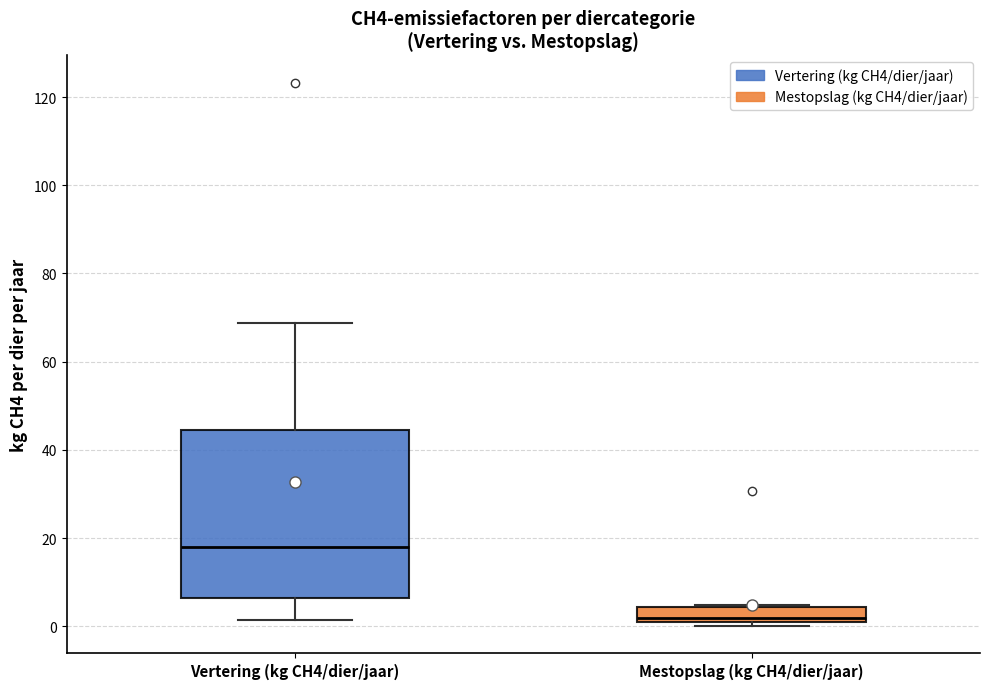

Reading left to right, transcribe this box plot: for each box, give where its median line is, the range the box spans, and where its two whiskers end, as read against the y-axis. The values are not printed on the chart, so give them approximately, as read against the axis.

Vertering (kg CH4/dier/jaar): median 18, box 6 to 44, whiskers 2 to 68
Mestopslag (kg CH4/dier/jaar): median 2, box 0 to 4, whiskers 0 (just below the box's lower edge) to 4